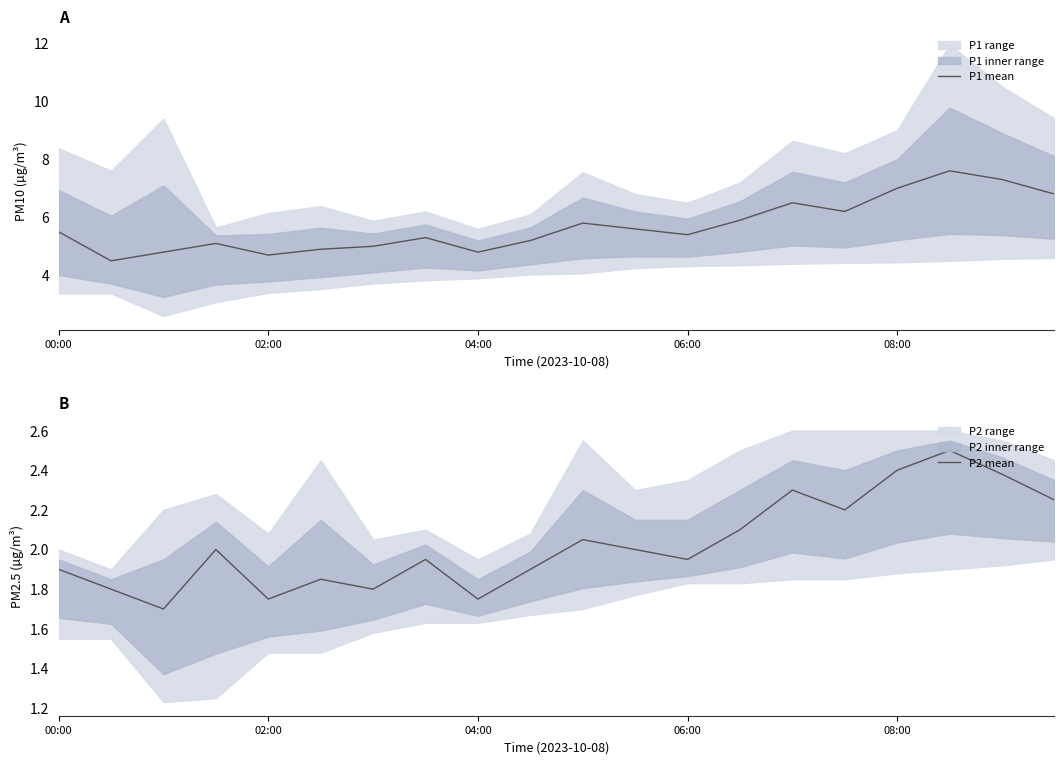

Is it true that P1 mean equals 3.3 at 04:00?

False